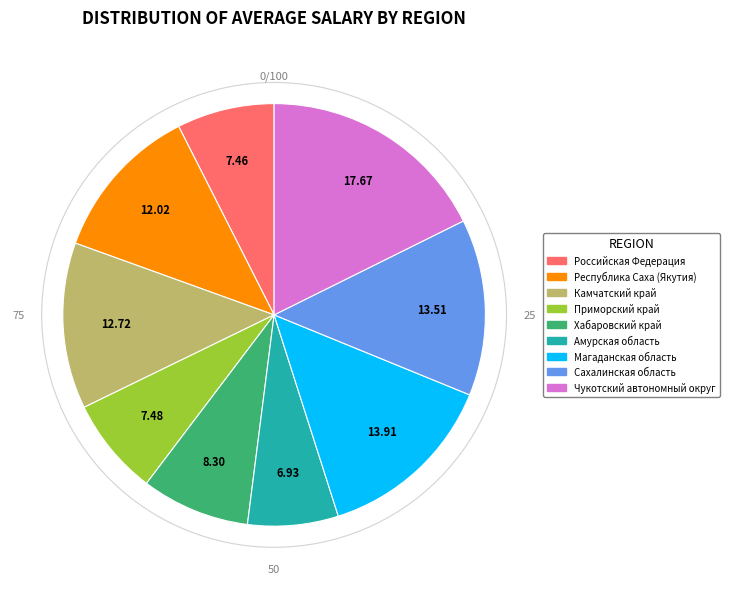

Does Сахалинская область represent more than half of the total?

No